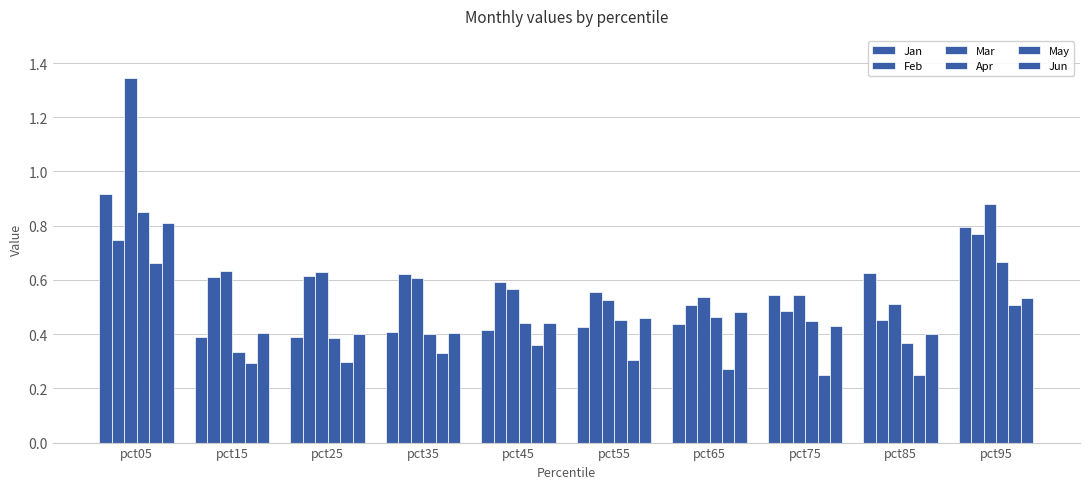

Count the number of categories in the chart.

10